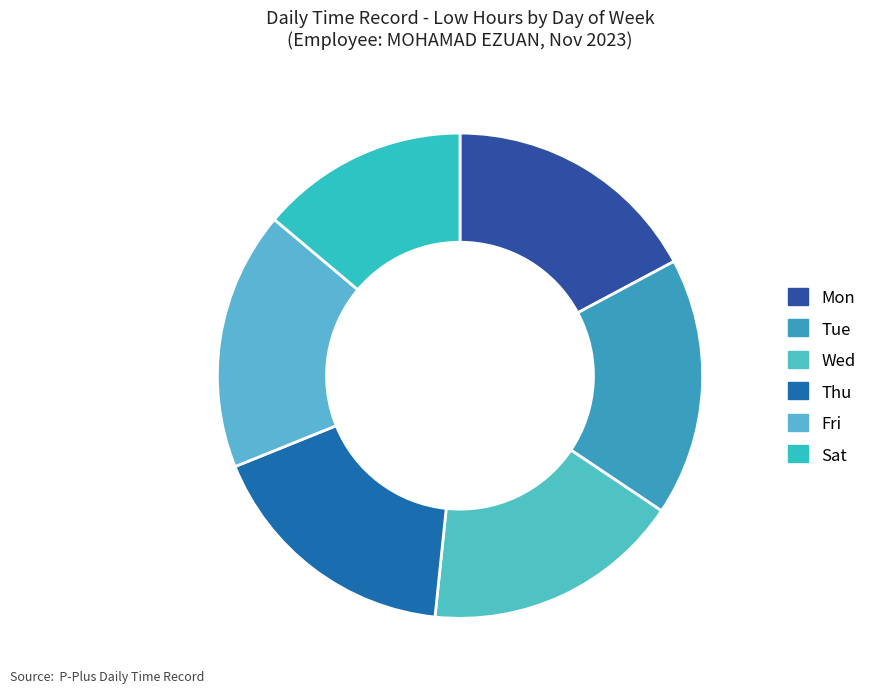

How many segments does this pie chart have?

6